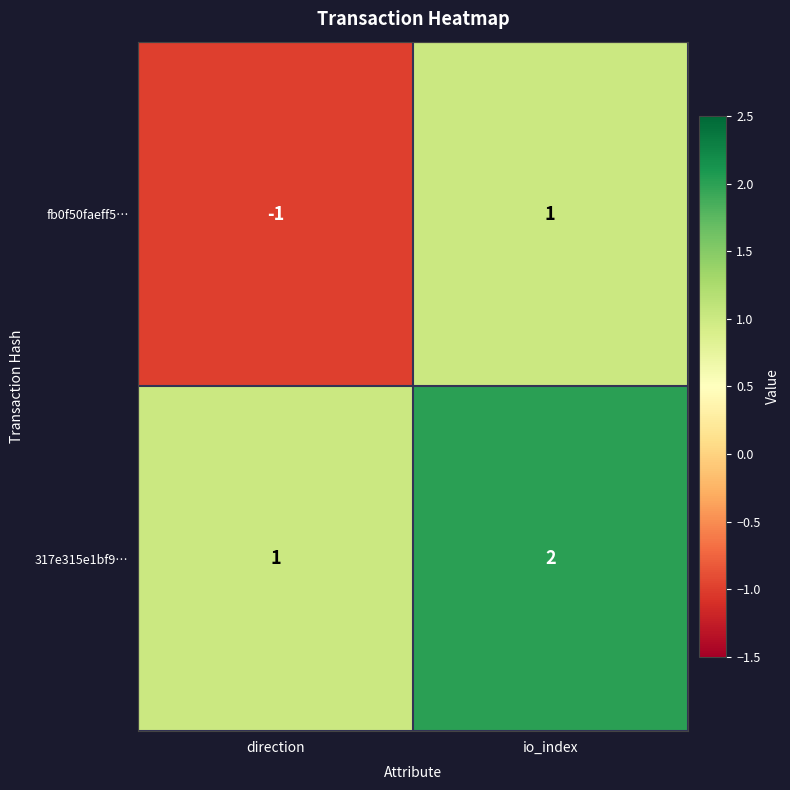

At which label is fb0f50faeff5… closest to 0?

direction